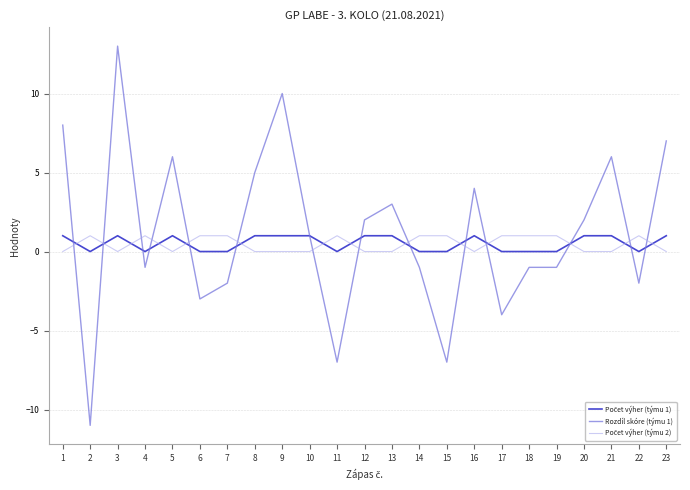

Which label corresponds to the largest value in the chart?

3